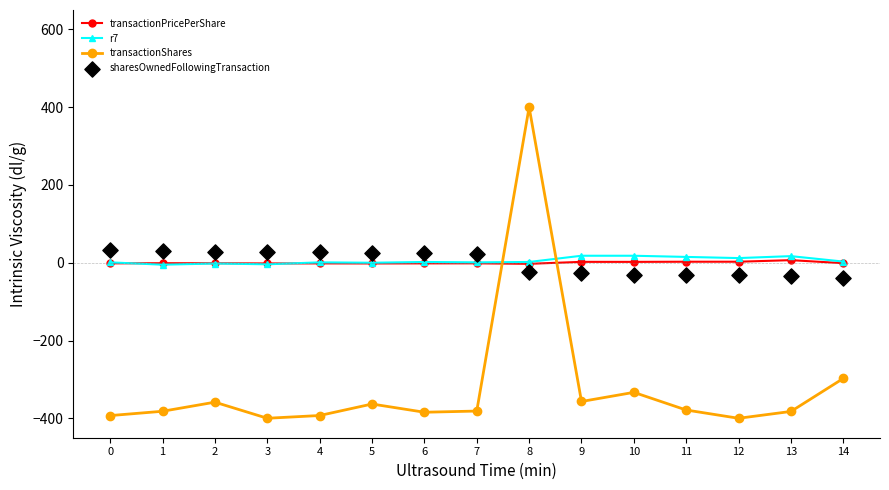

Which series has the widest spread of Y values?

transactionShares